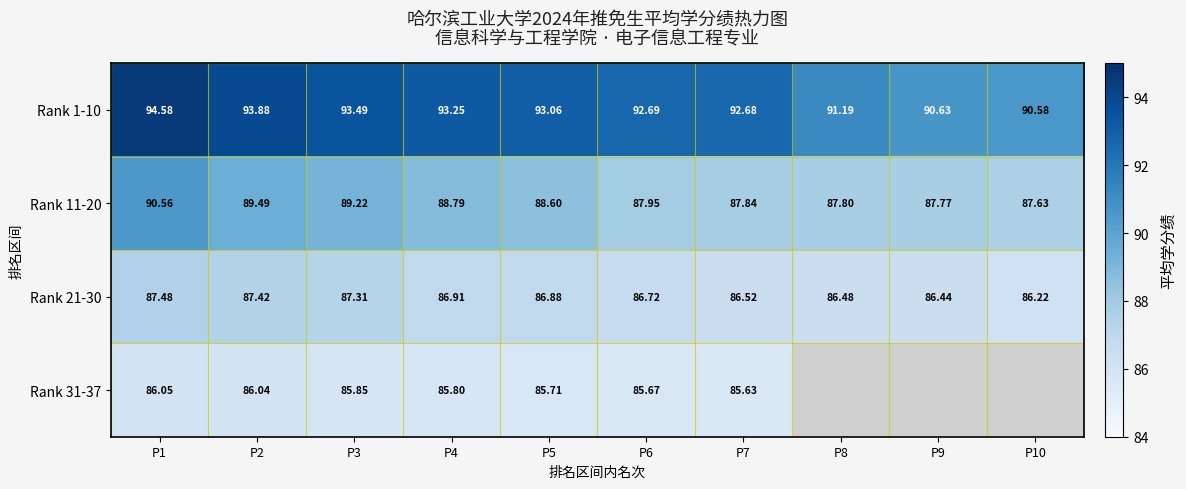

What is the maximum value shown in the chart?

94.6